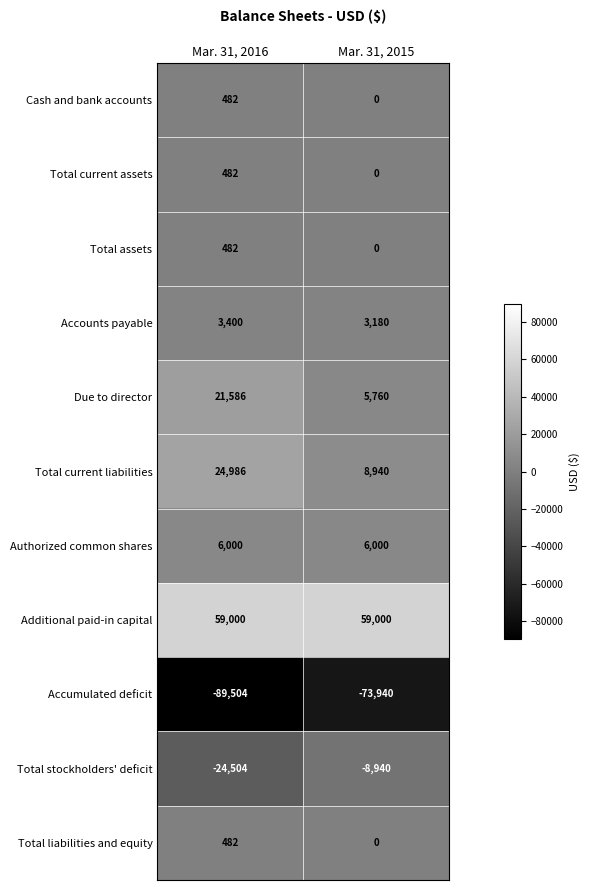

The value of Total stockholders' deficit at Mar. 31, 2015 is -8940. True or false?

True